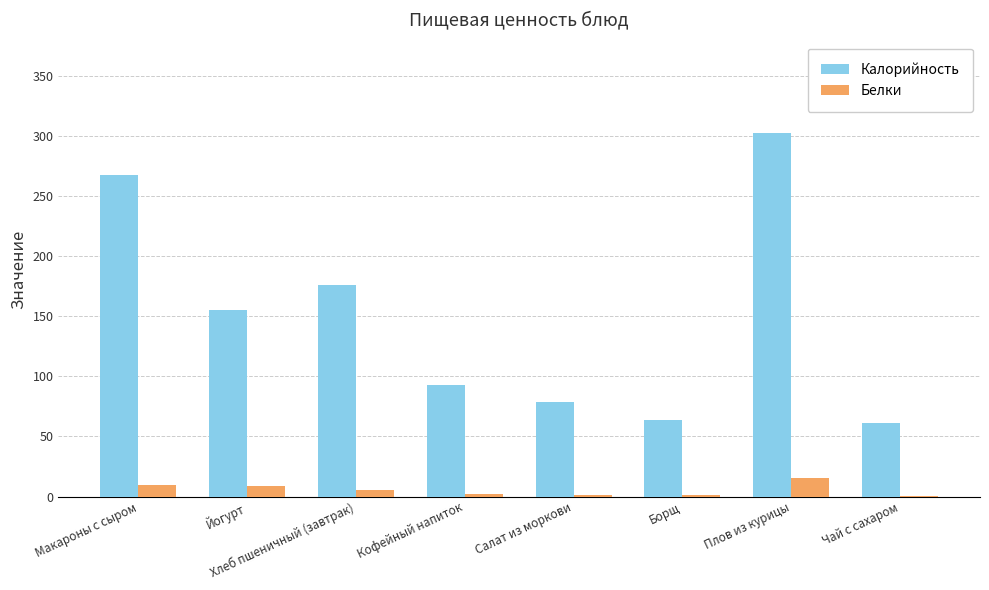

Which series changed the most between Борщ and Плов из курицы?

Калорийность